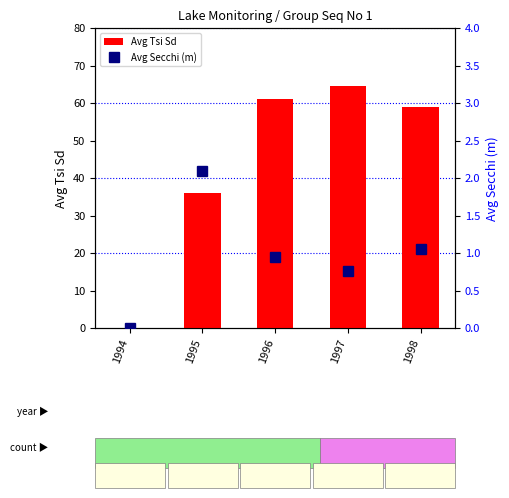

Does the chart contain any negative values?

No